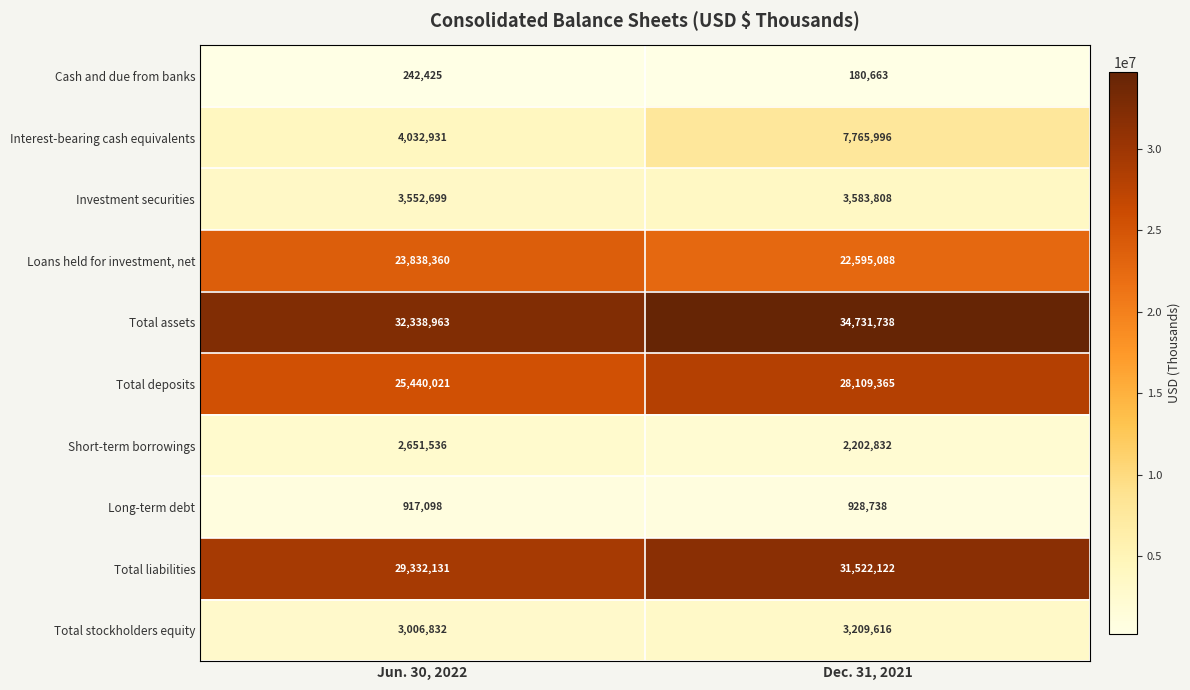

The value of Total deposits at Dec. 31, 2021 is 48249258. True or false?

False